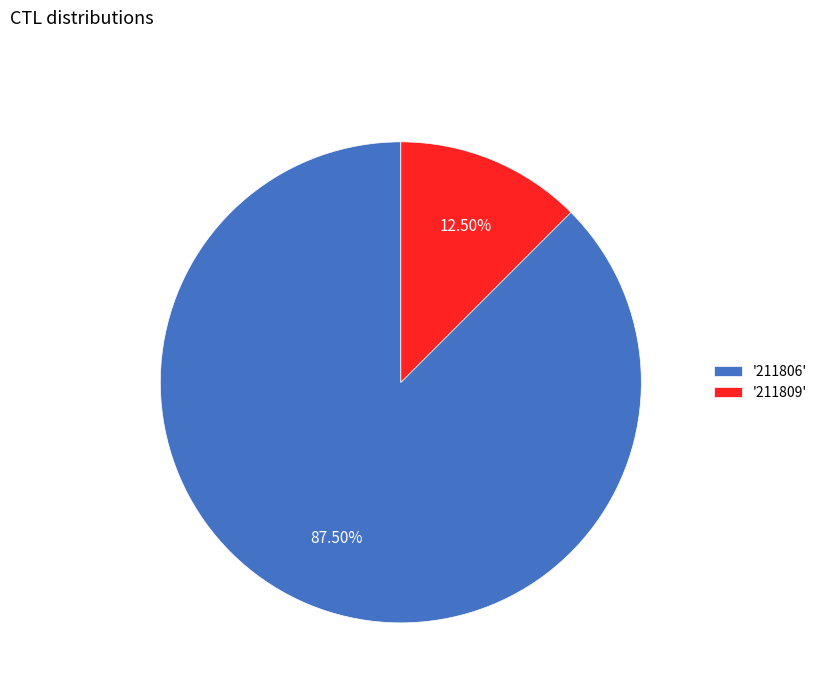

Rank the categories by value from lowest to highest.

'211809', '211806'